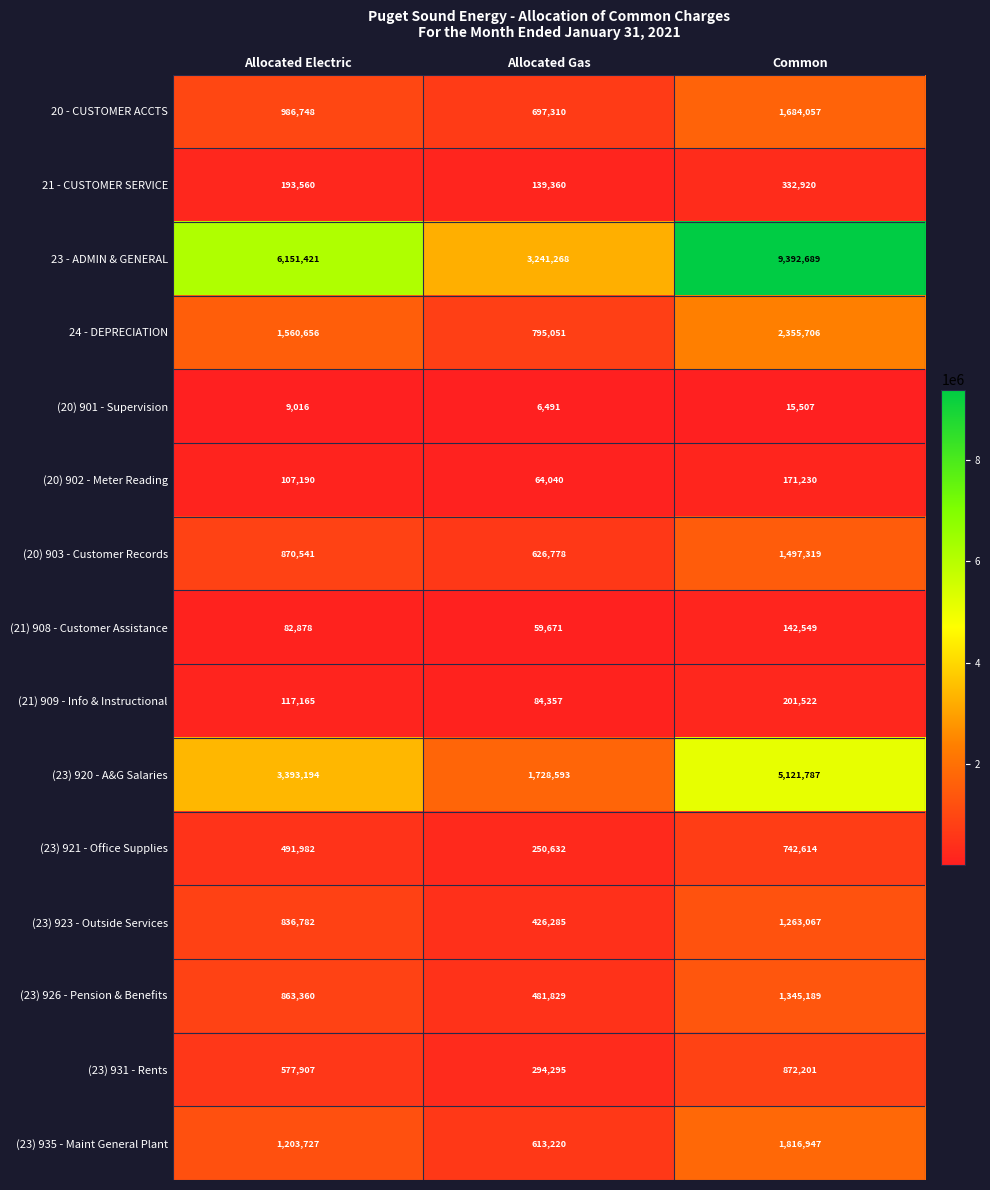

Is it true that (20) 901 - Supervision equals 27779 at Common?

False